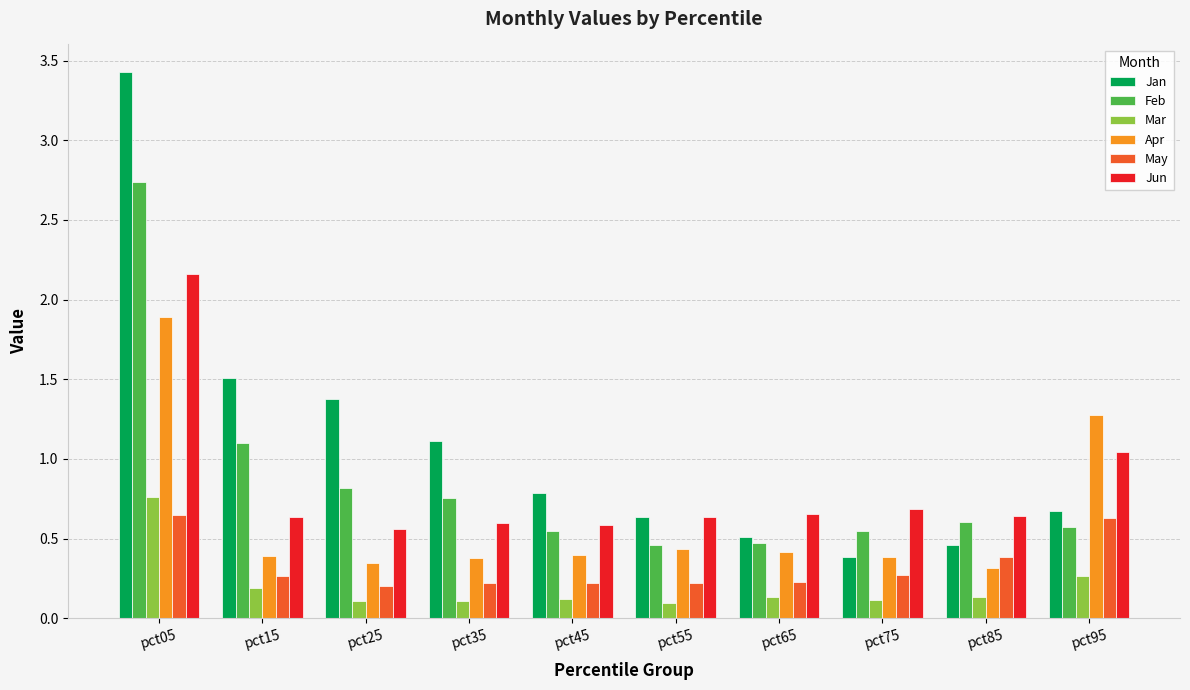

List the series in order of their peak value, lowest first.

May, Mar, Apr, Jun, Feb, Jan